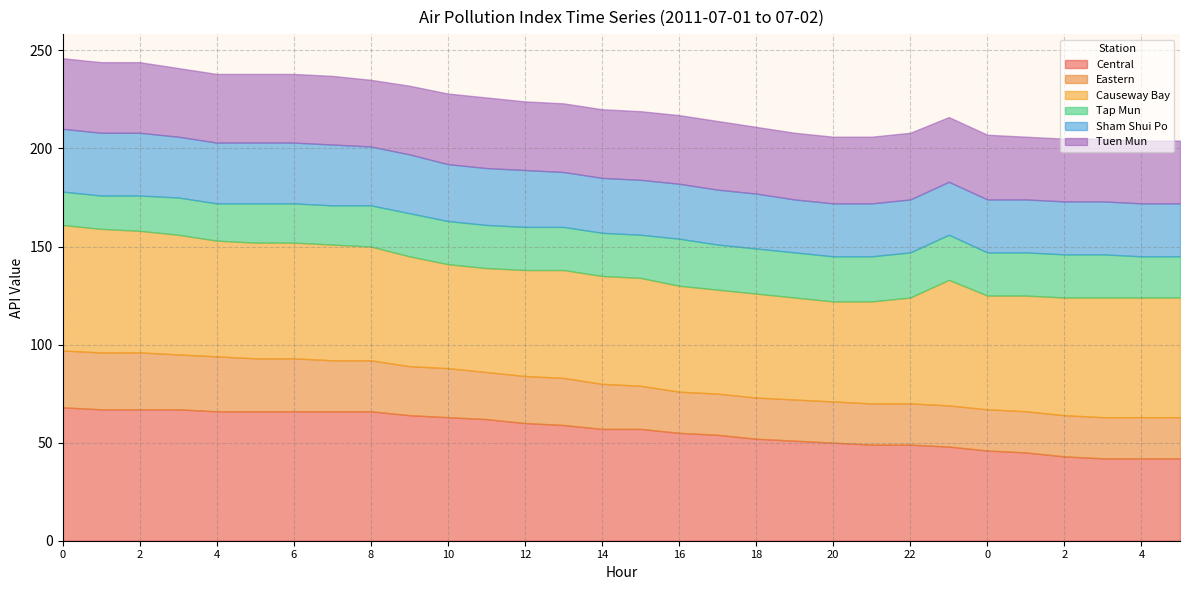

What is the greatest value displayed?

68